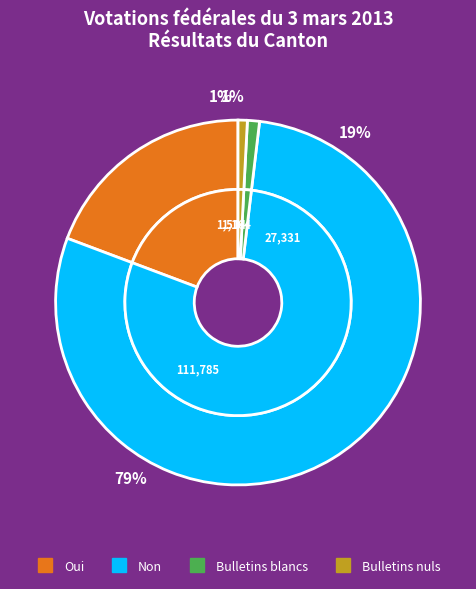

Which category accounts for the majority?

Non